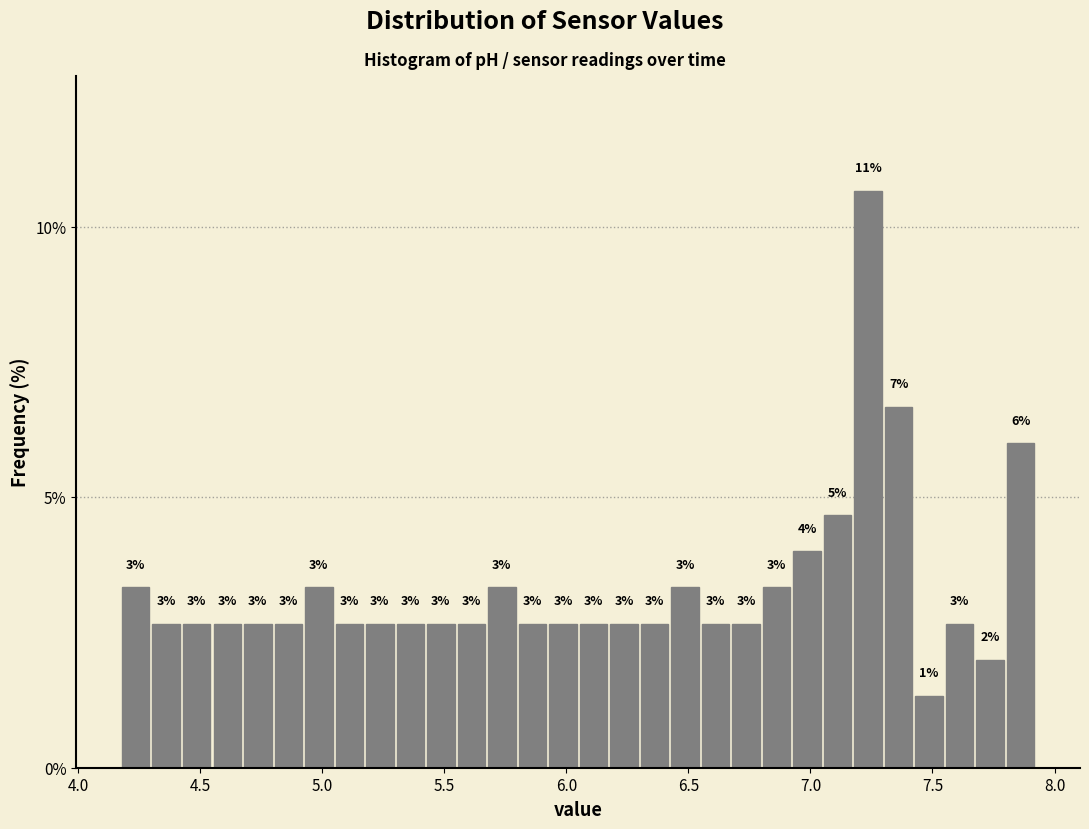

Around what value on the x-axis is the tallest bar? Give the approximate position of its centre, as read against the axis.

7.25